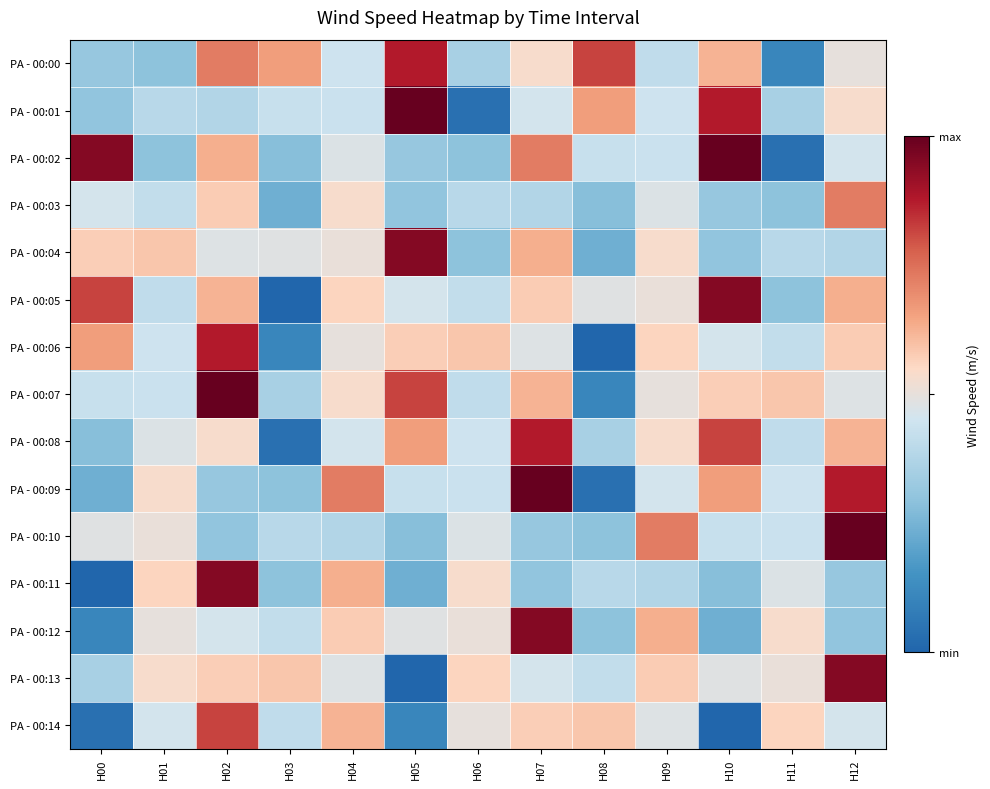

At H08, list the series in order from largest to smallest.

PA - 00:00, PA - 00:01, PA - 00:14, PA - 00:05, PA - 00:02, PA - 00:13, PA - 00:11, PA - 00:08, PA - 00:10, PA - 00:12, PA - 00:03, PA - 00:04, PA - 00:07, PA - 00:09, PA - 00:06